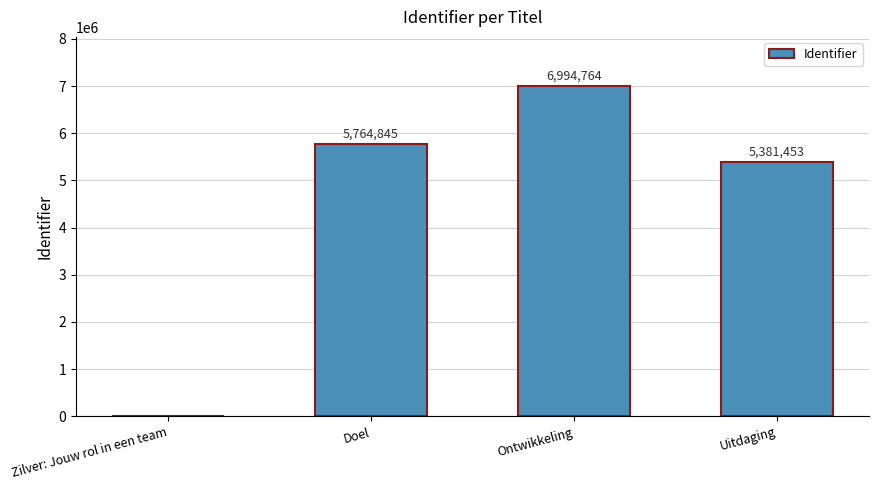

What is the difference between the values at Uitdaging and Zilver: Jouw rol in een team?

5381453